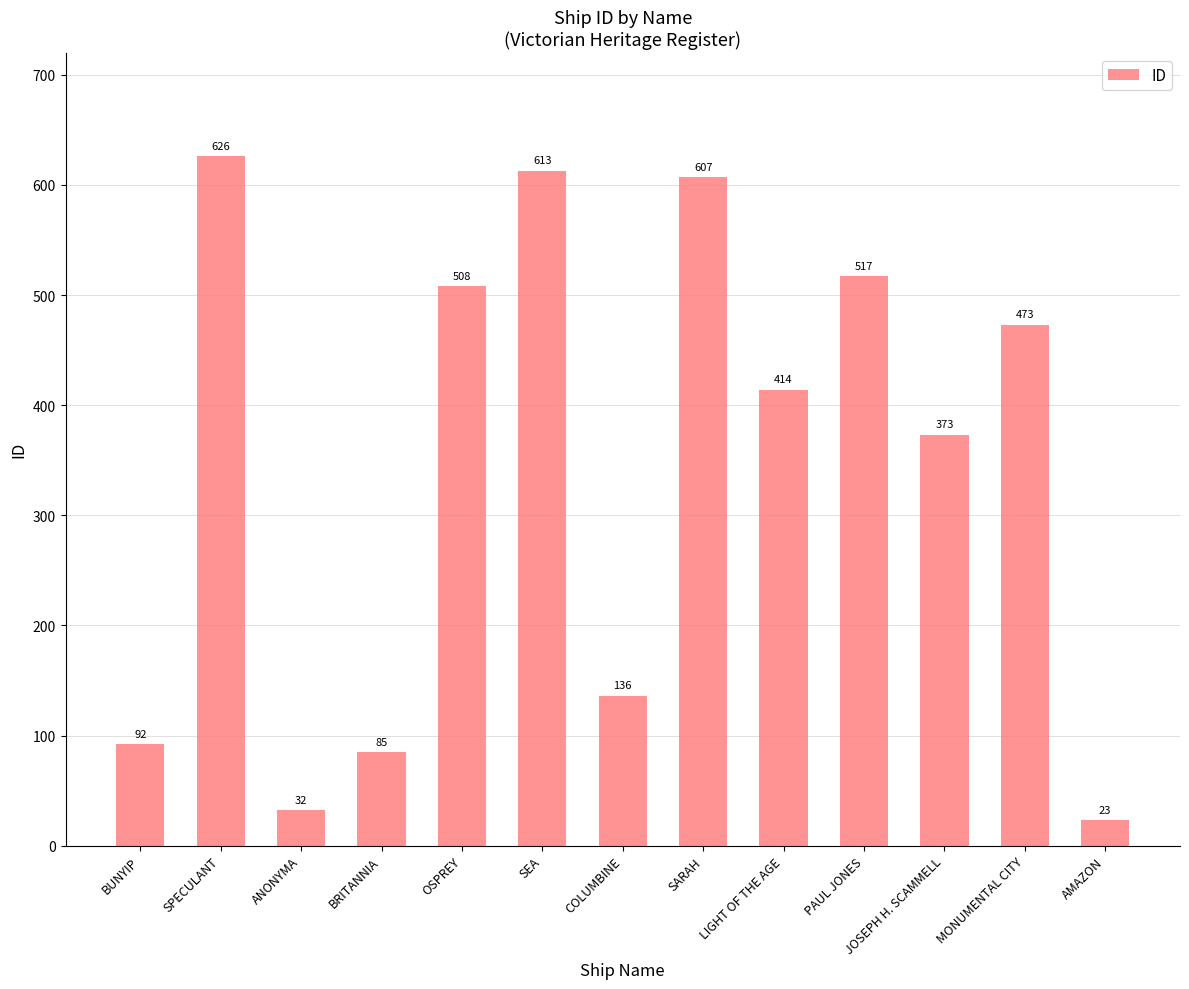

What is the difference between the maximum and minimum values?

603